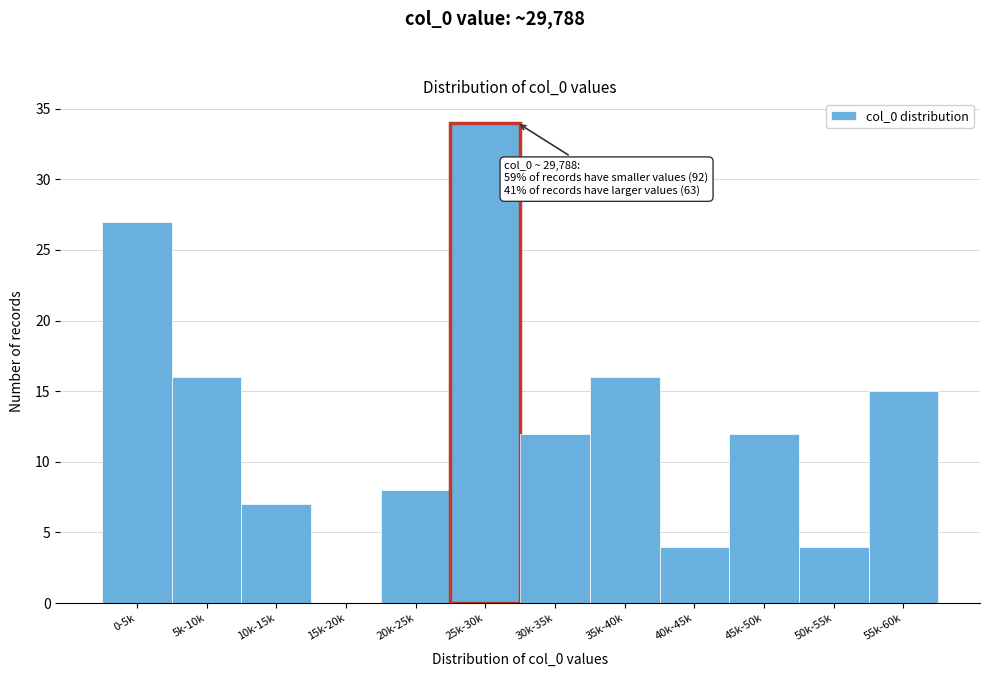

Reading left to right, extract all data points from this chart.

0-5k=27	5k-10k=16	10k-15k=7	15k-20k=0	20k-25k=8	25k-30k=34	30k-35k=12	35k-40k=16	40k-45k=4	45k-50k=12	50k-55k=4	55k-60k=15